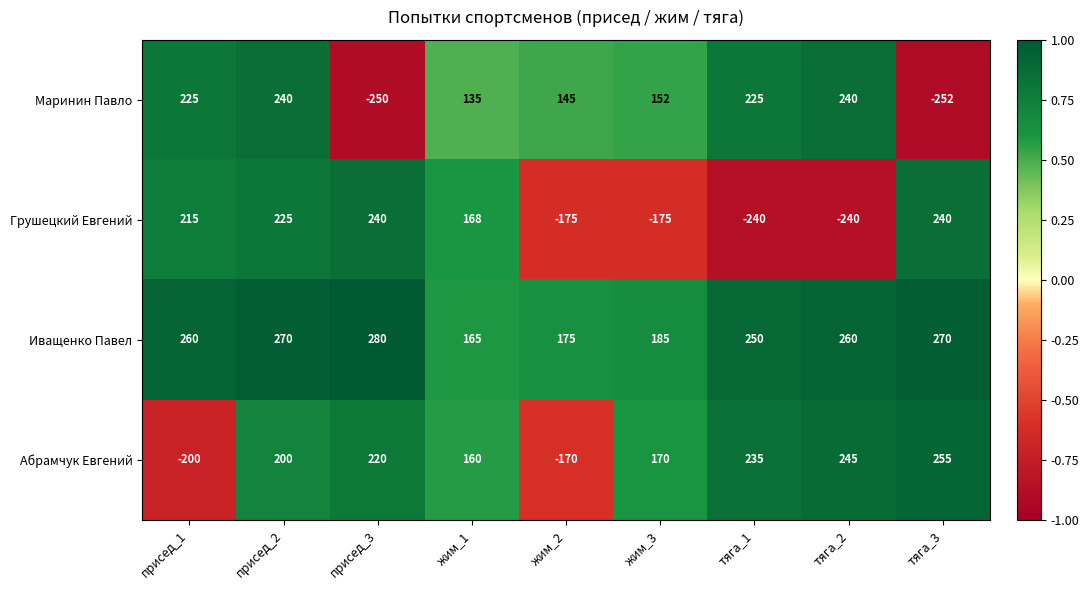

What is the approximate value of Грушецкий Евгений at тяга_2, to the nearest 10?

-240